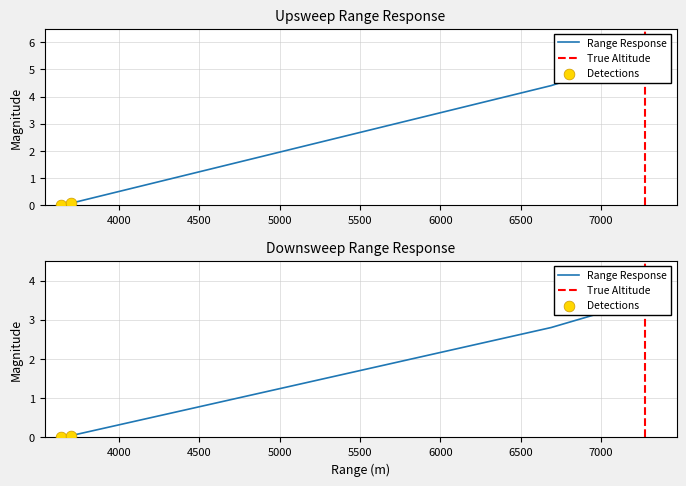

Between 3678 and 3691, which is larger?

3691